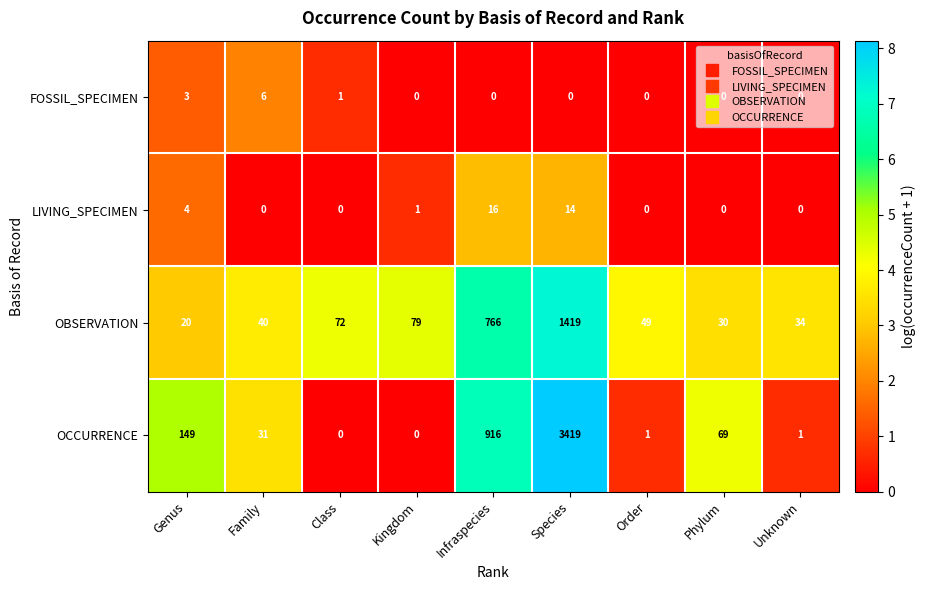

The value of LIVING_SPECIMEN at Order is 6. True or false?

False